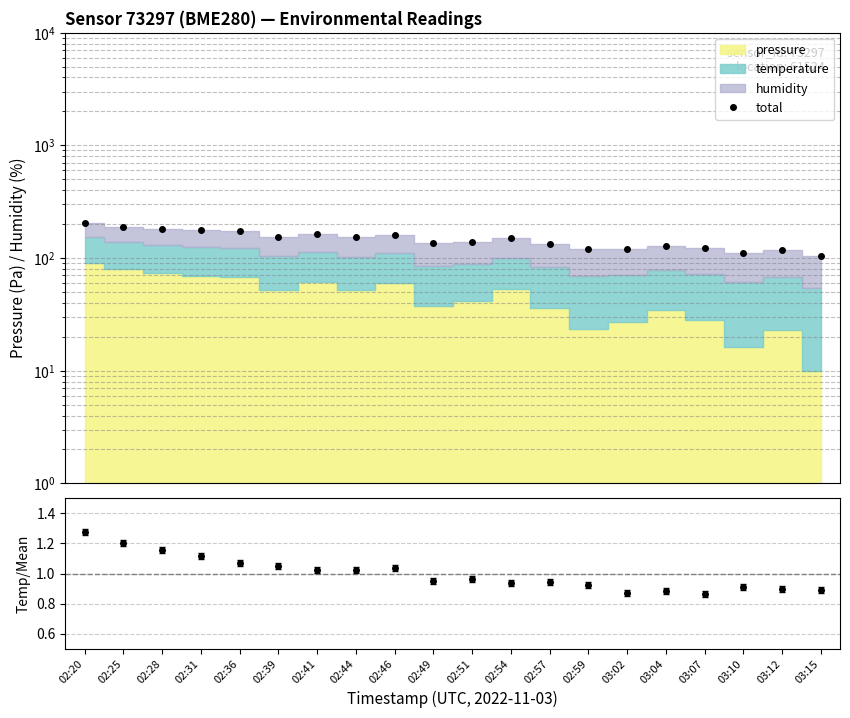

The chart shows a value of 207.1 at 03:07. True or false?

False